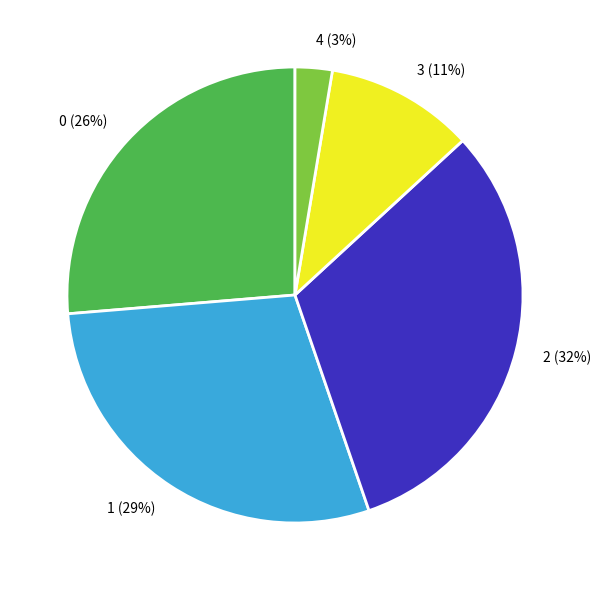

To the nearest percent, what portion does 3 represent?

11%